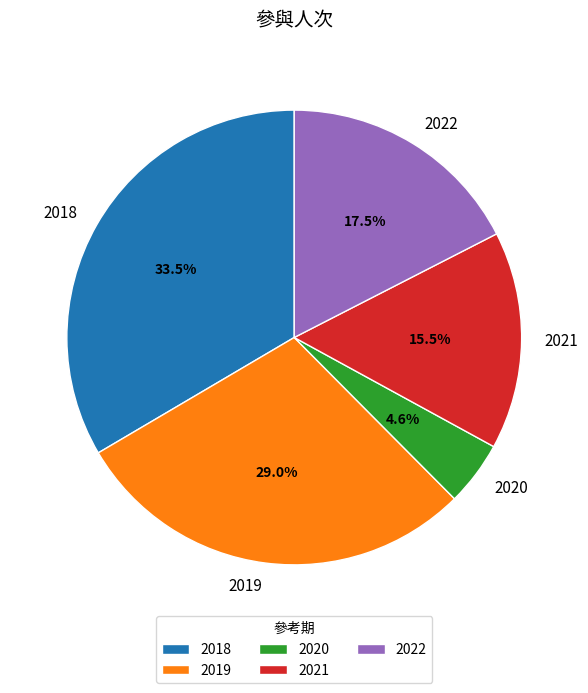

True or false: 2018 accounts for 19% of the total.

False